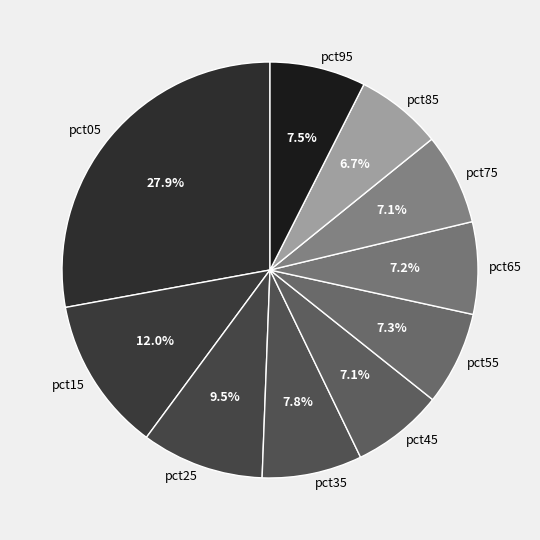

How many slices are in this pie chart?

10